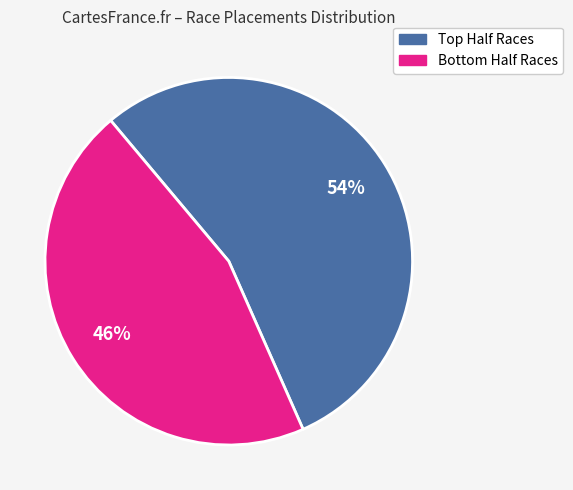

Does any single category account for the majority?

Yes